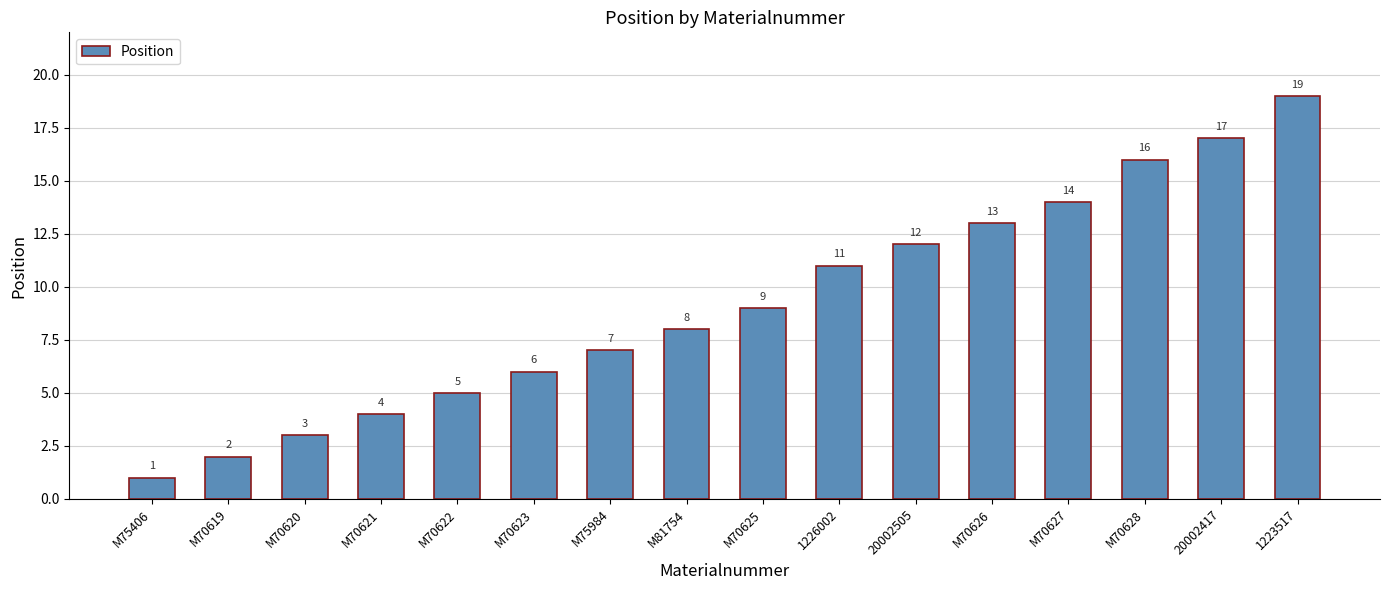

How many distinct data groups are displayed?

1